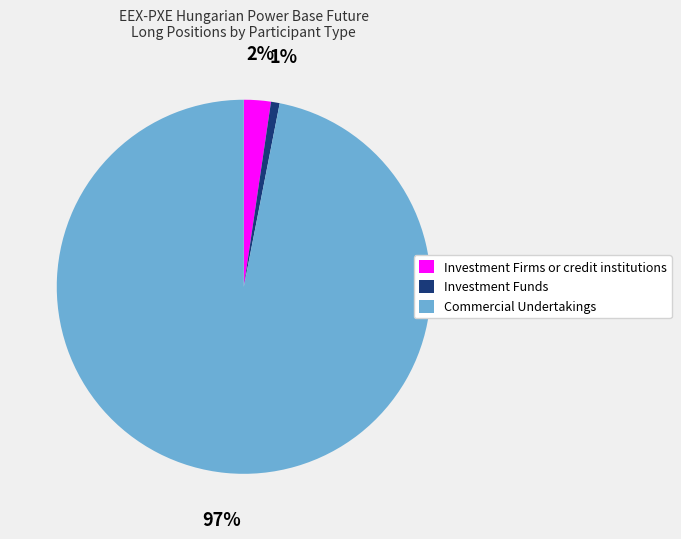

Is Commercial Undertakings the majority of the pie?

Yes